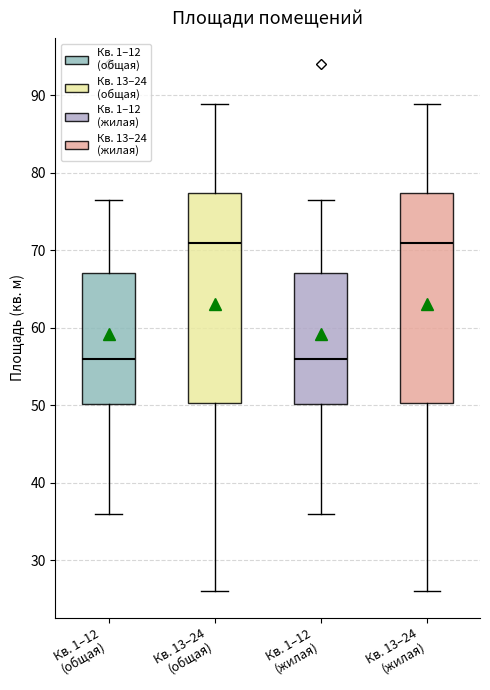

Where does the median line of the box for Кв. 13–24 (жилая) sit on the y-axis? The values are not printed on the chart, so give them approximately, as read against the axis.

71